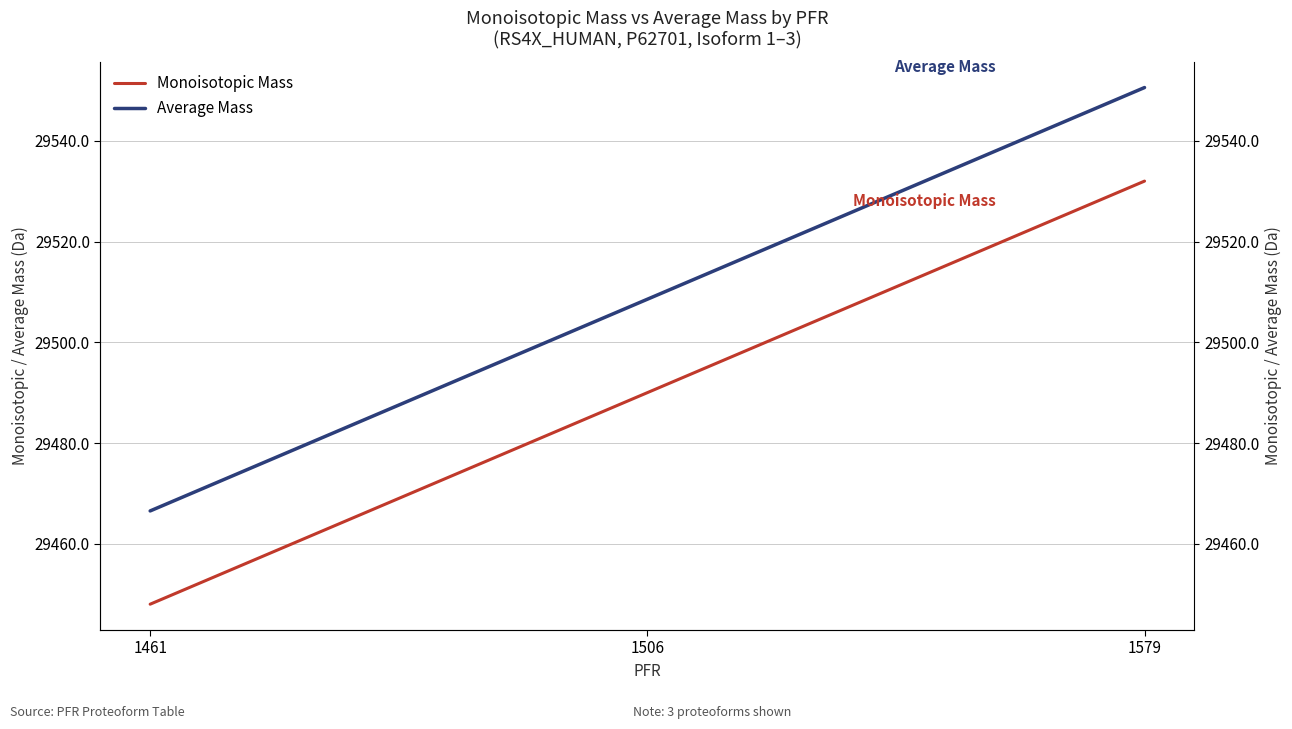

Which series has the largest total across all categories?

Average Mass